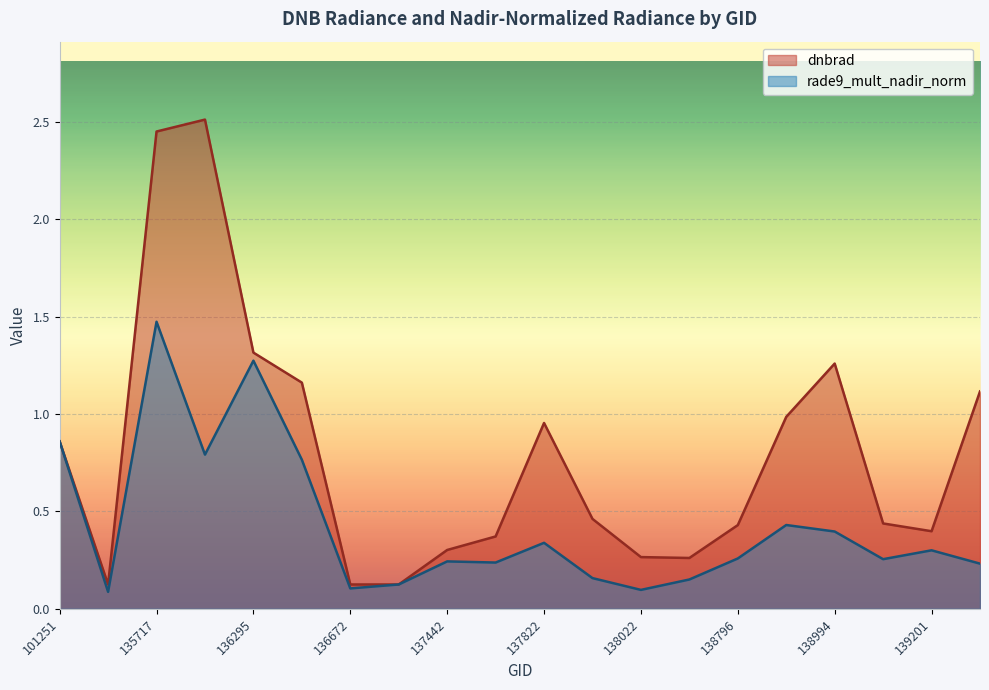

The value of rade9_mult_nadir_norm at 136672 is 0.1. True or false?

True